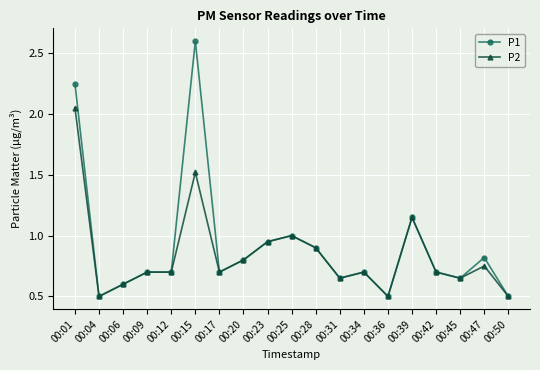

Which series has the widest spread of values?

P1